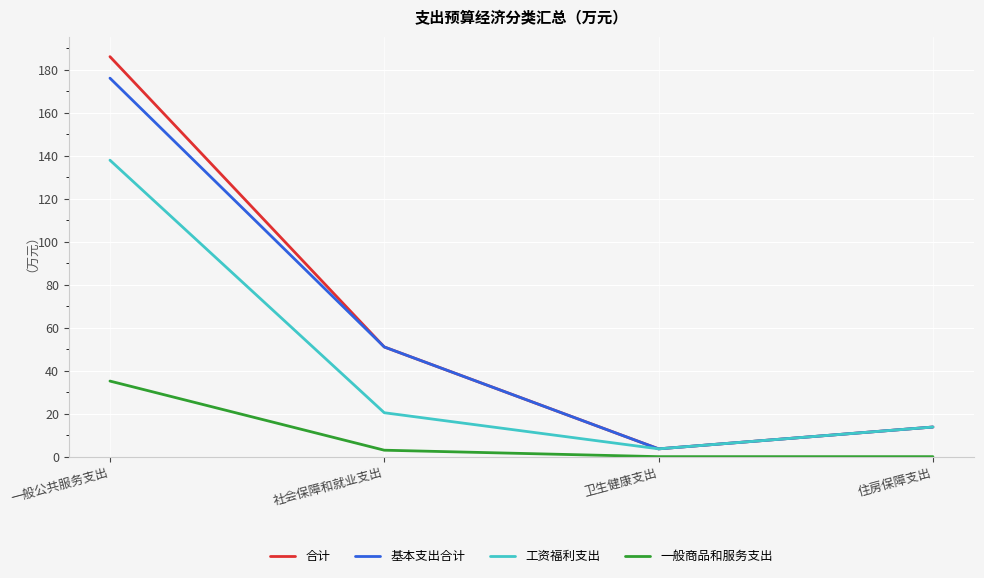

Is the value of 工资福利支出 at 一般公共服务支出 greater than the value of 合计 at 一般公共服务支出?

No